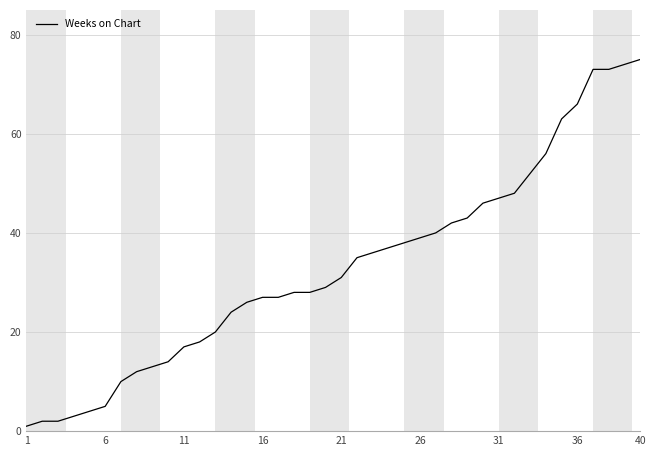

What is the maximum value shown in the chart?

75